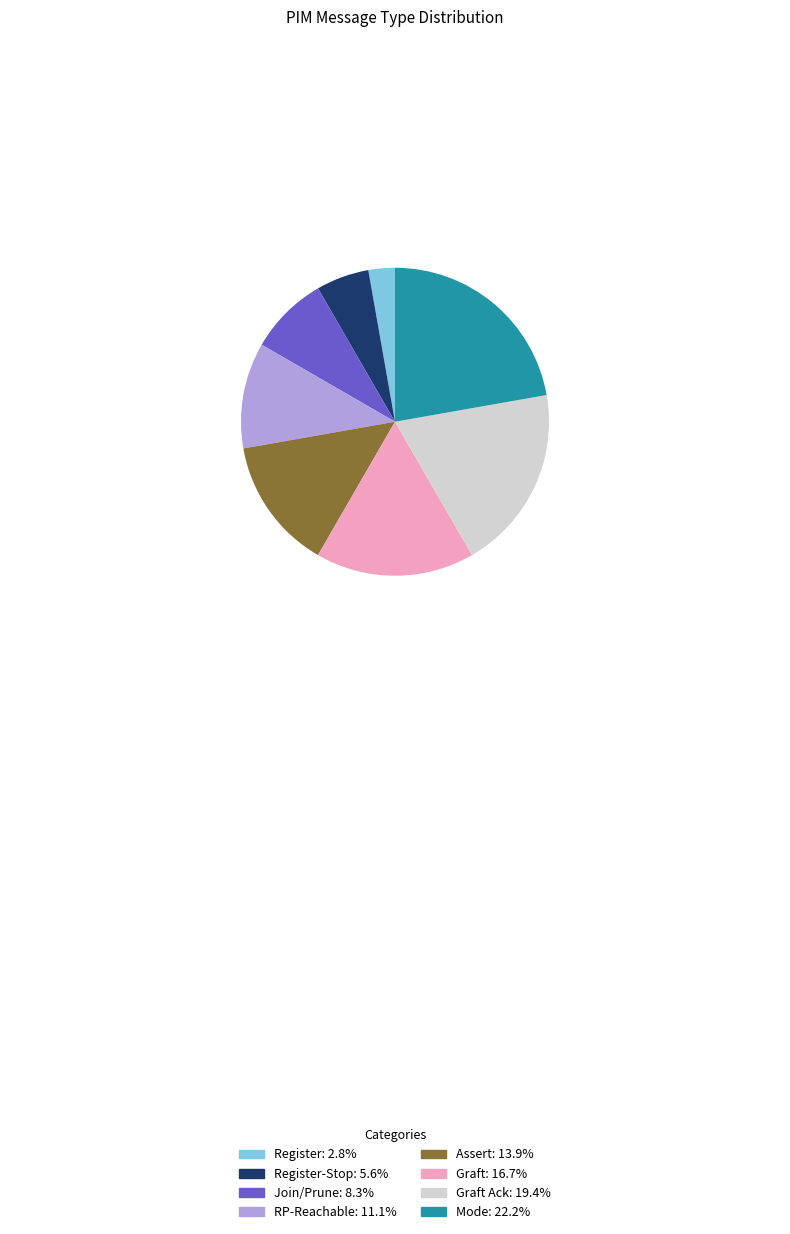

Does any single category account for the majority?

No